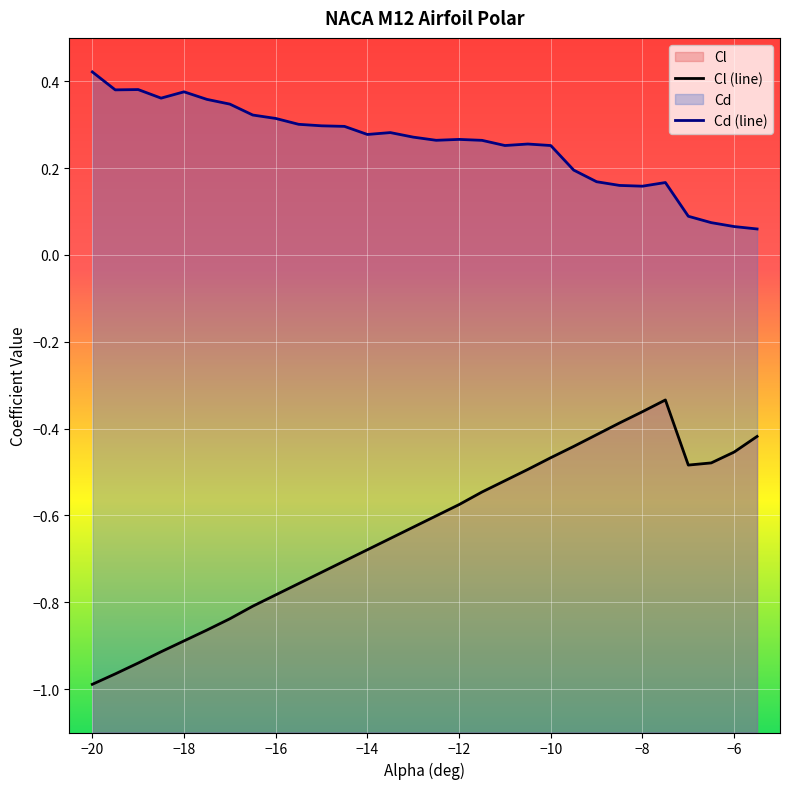

True or false: Cl has a value of -0.4 at -8.5.

True